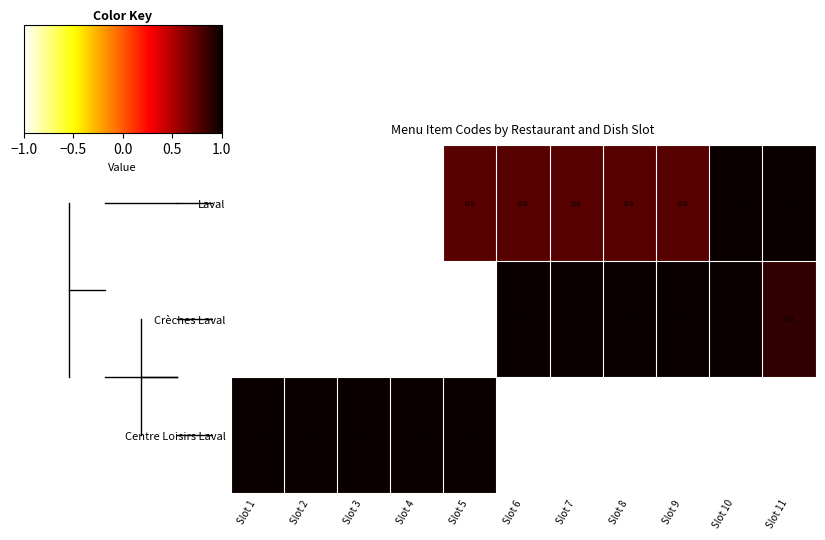

What is the greatest value displayed?

1.0